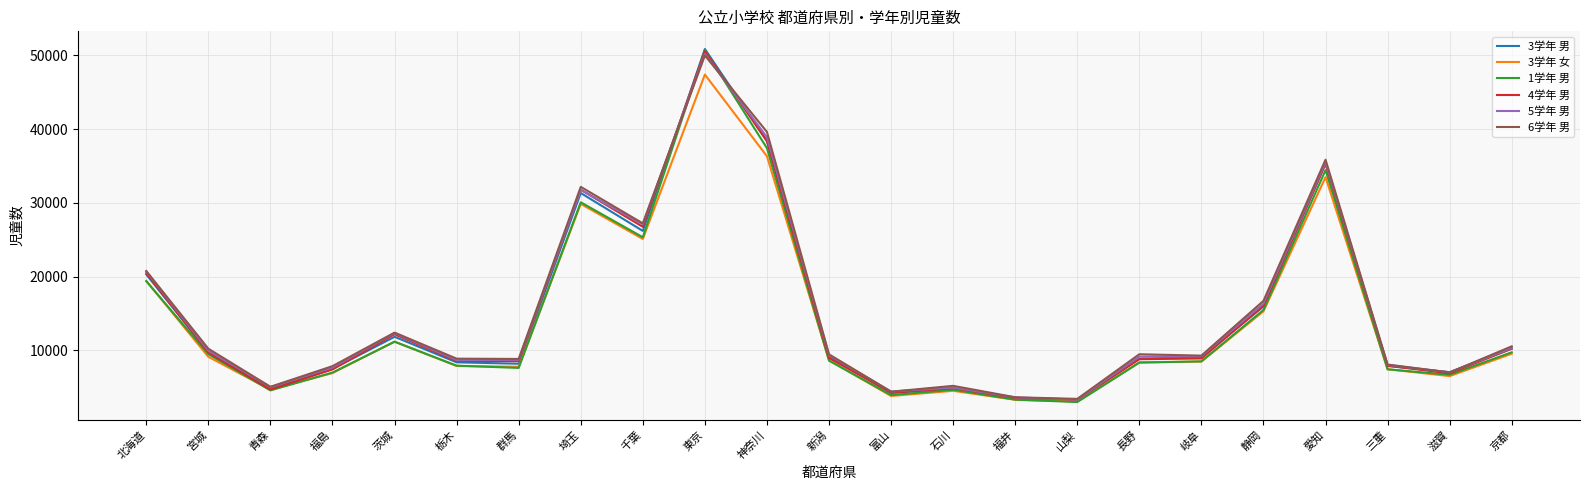

What is the spread (max minus min) of values at 富山?

603